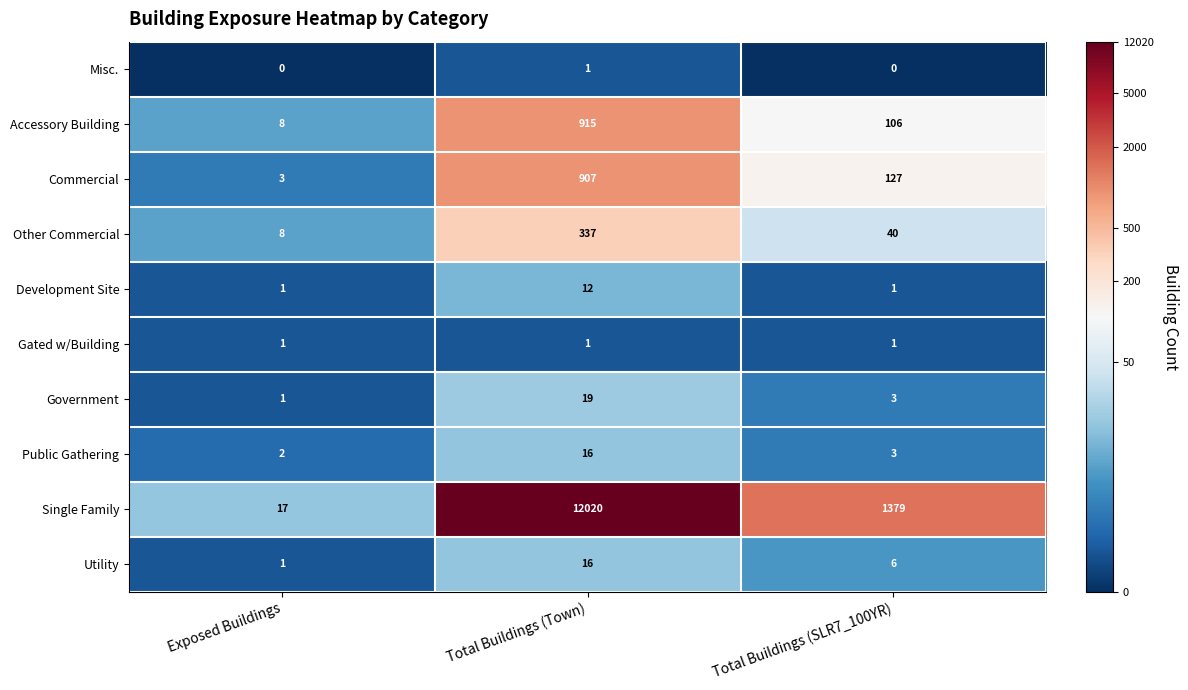

Which series changed the most between Exposed Buildings and Total Buildings (Town)?

Single Family